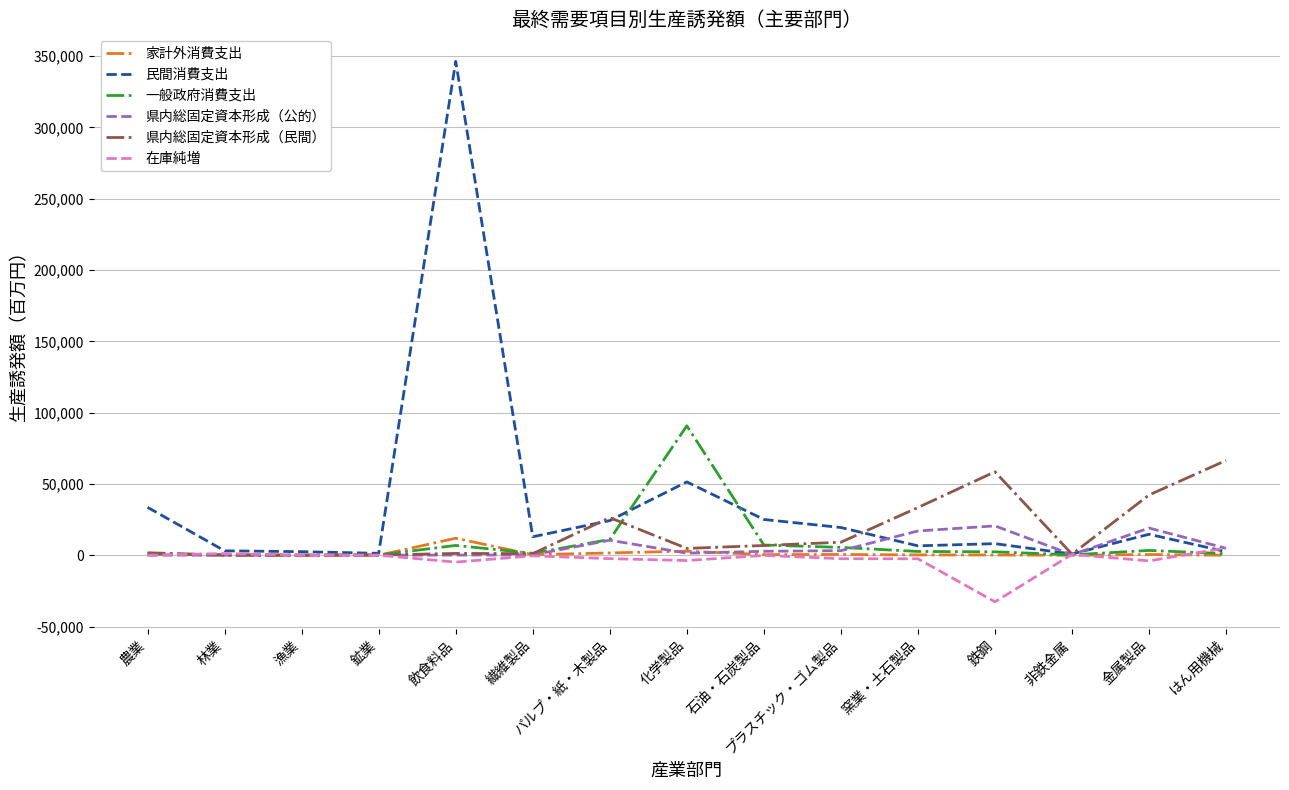

Count the number of data series in this chart.

6